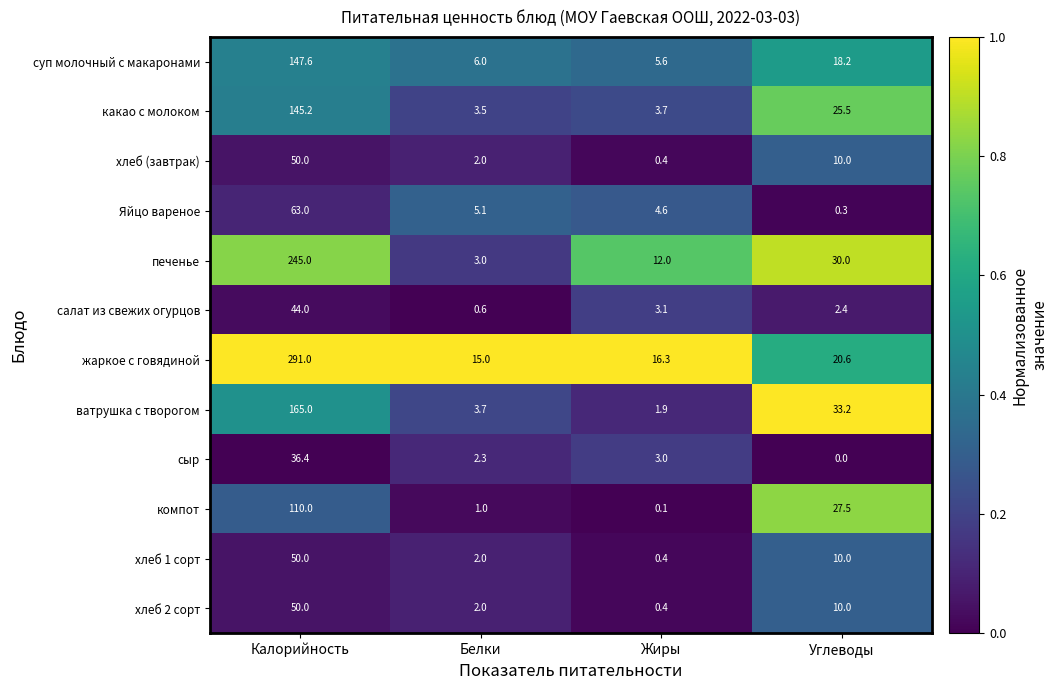

At which category is the sum across all series the highest?

Калорийность